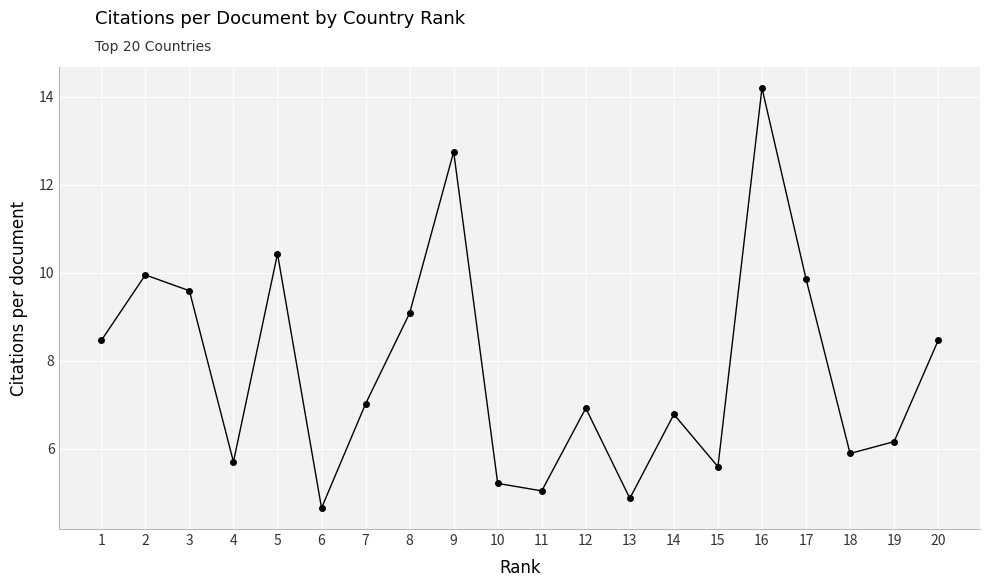

Which has a higher value, 11 or 18?

18